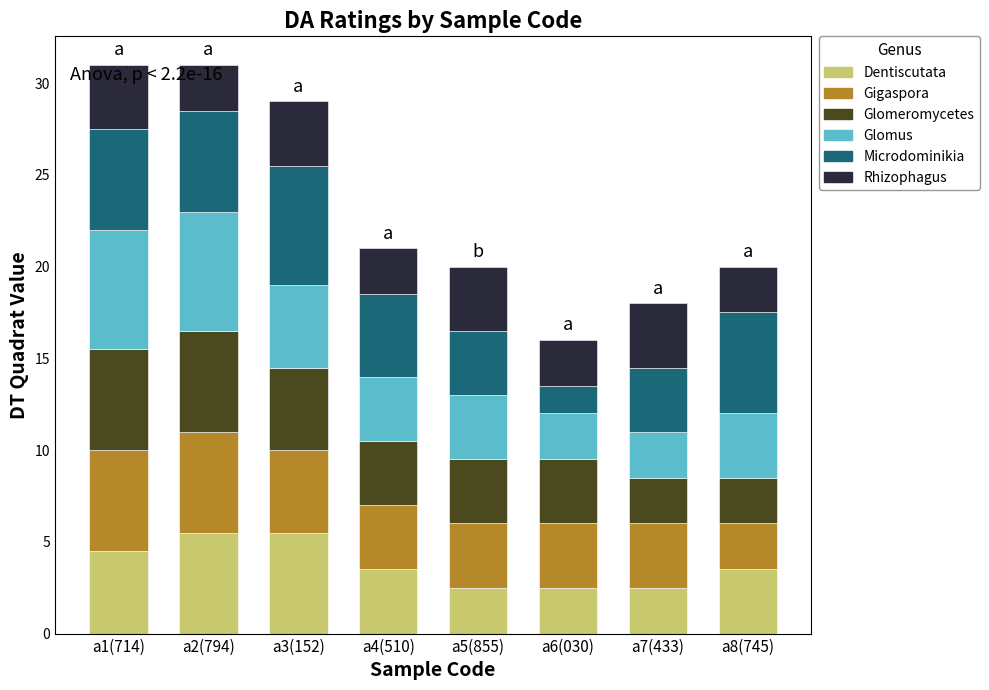

What is the total value across all series at a7(433)?

18.0